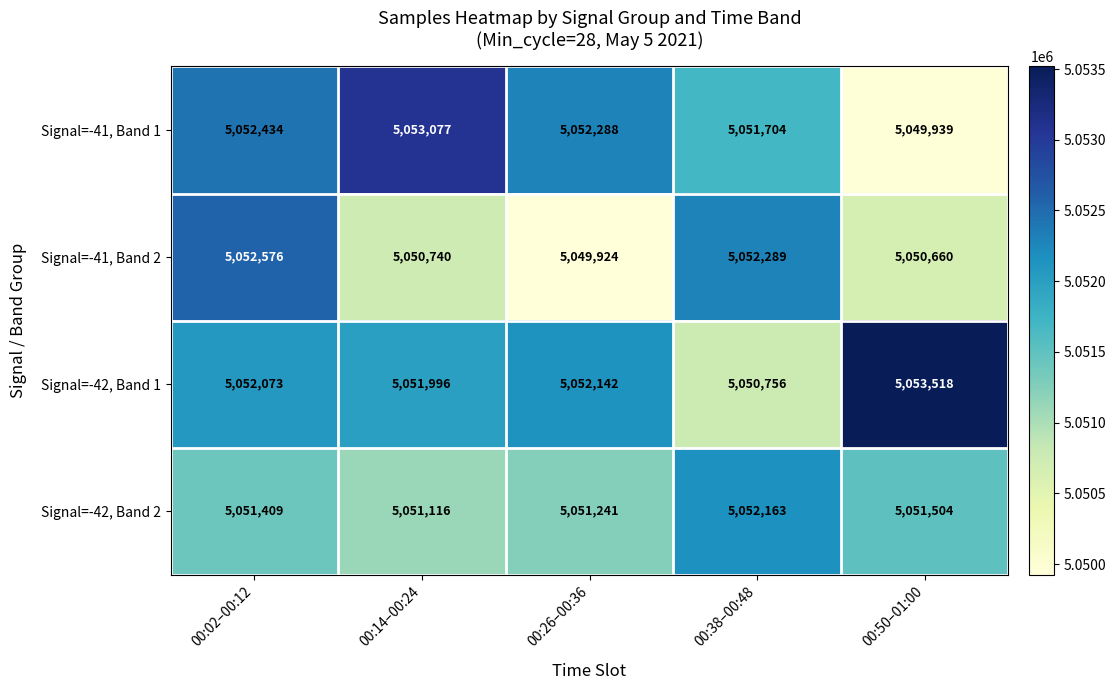

The Signal=-41, Band 2 series shows 7030703 at 00:02–00:12. True or false?

False